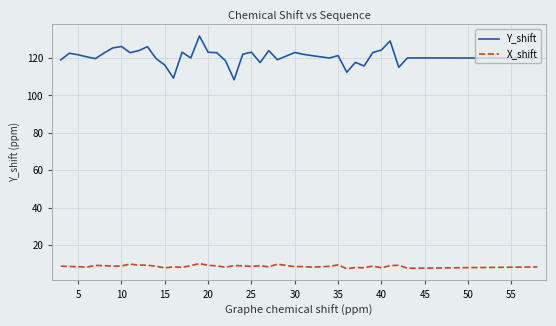

What is the smallest value displayed?

7.2